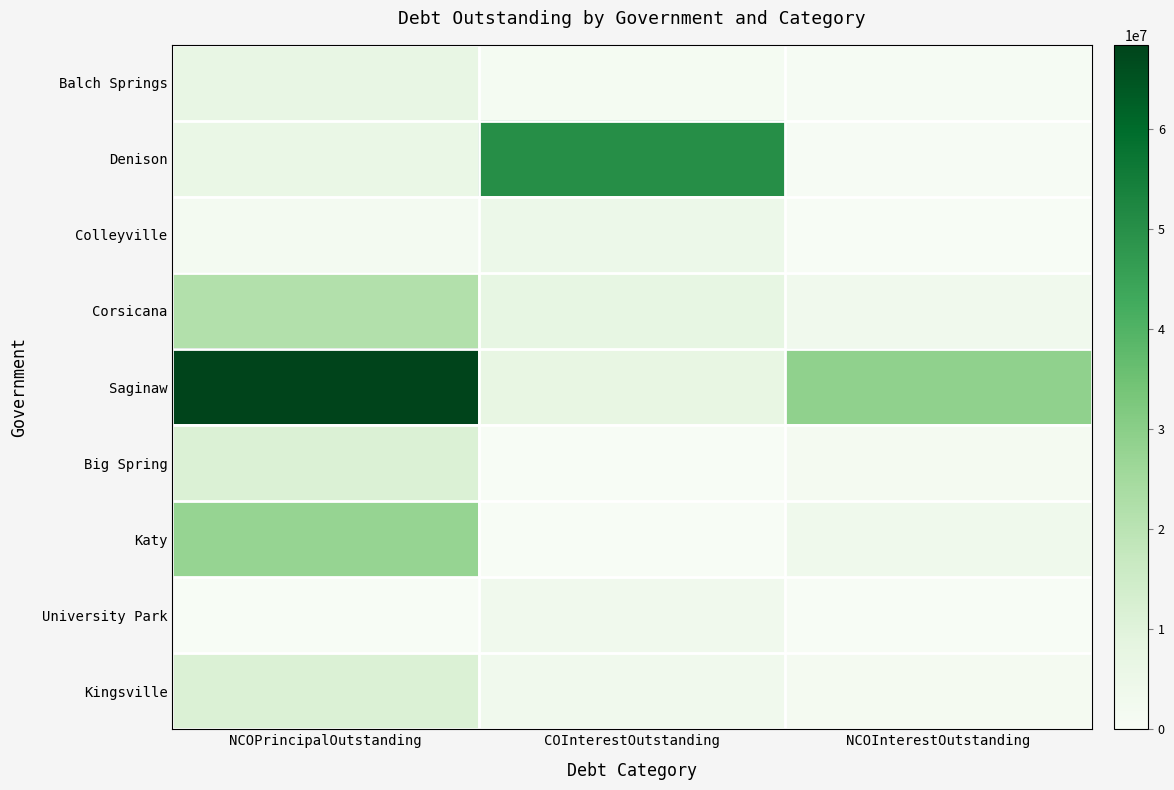

At how many categories does at least one series exceed 46989431?

2